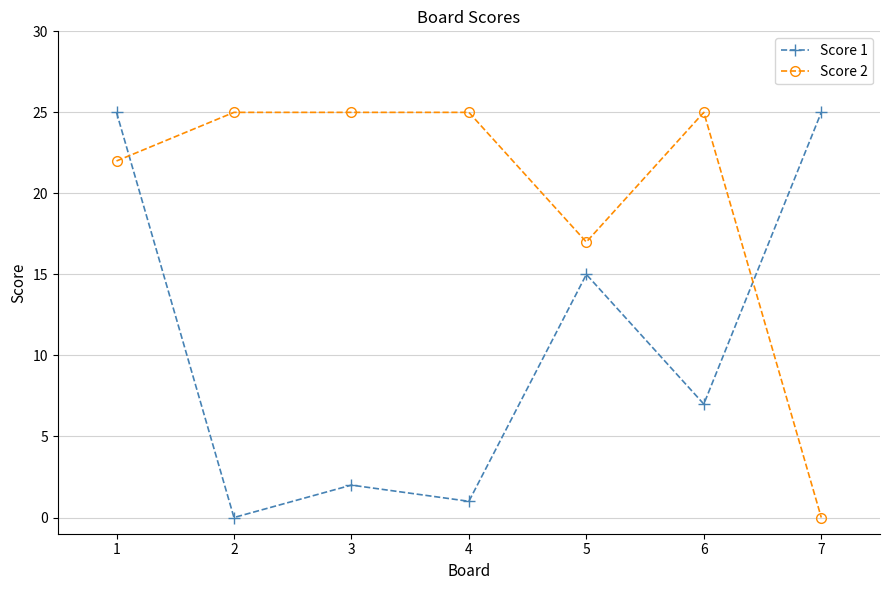

How many data points does each series have?

7